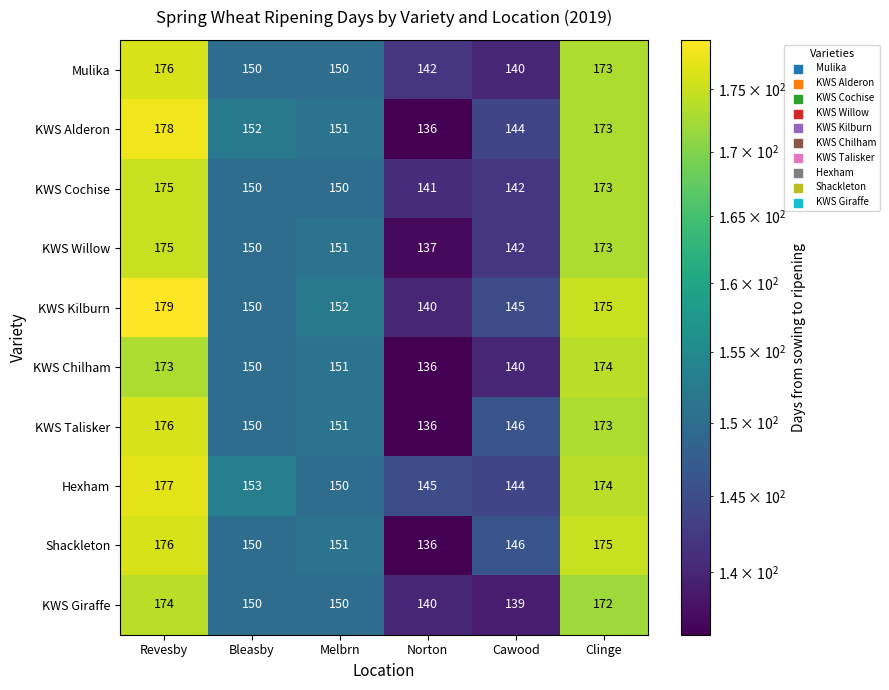

At which label does KWS Alderon reach its peak?

Revesby